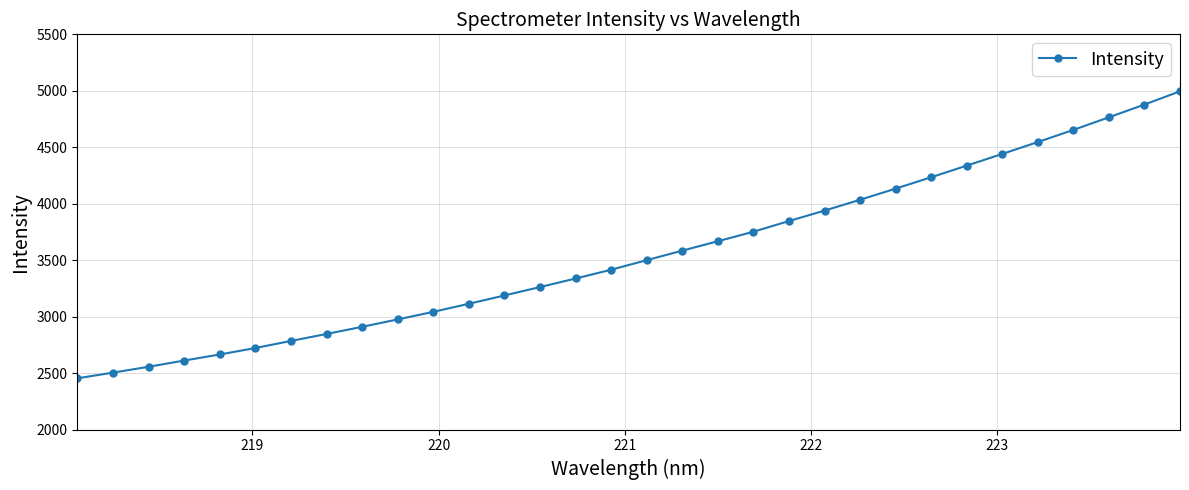

How many data points does each series have?

32